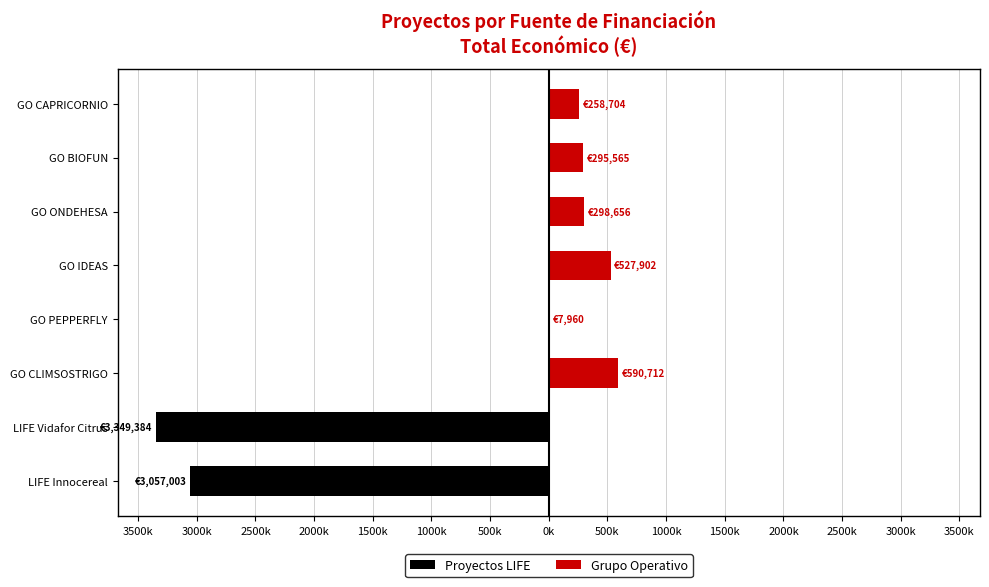

Which has a higher value, LIFE Innocereal or LIFE Vidafor Citrus?

LIFE Innocereal